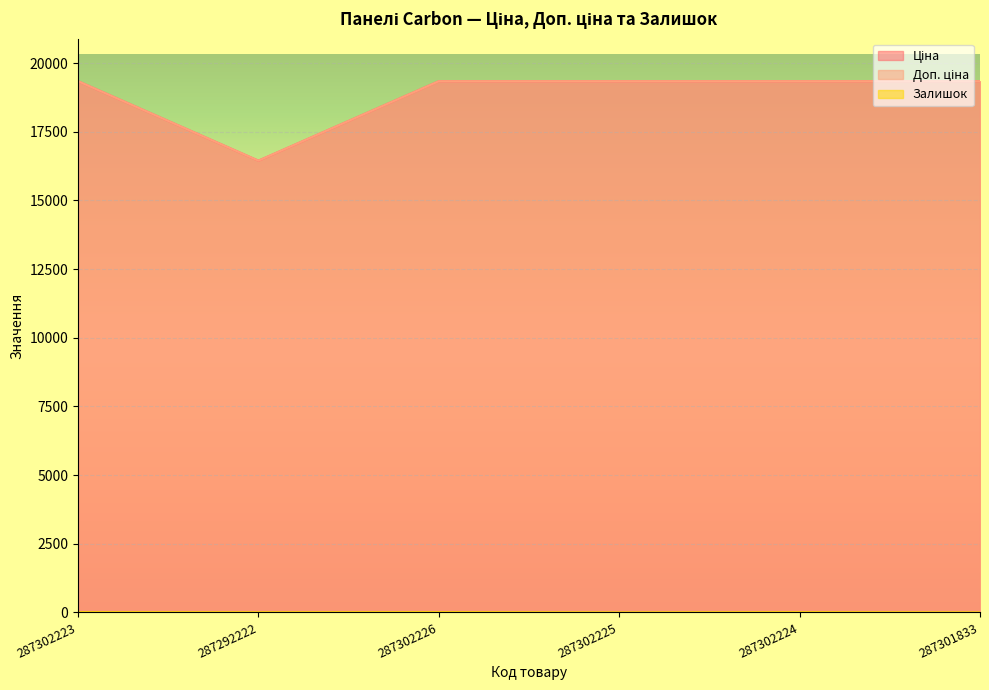

What is the sum of the Доп. ціна values at 287302226 and 287302224?

38686.1